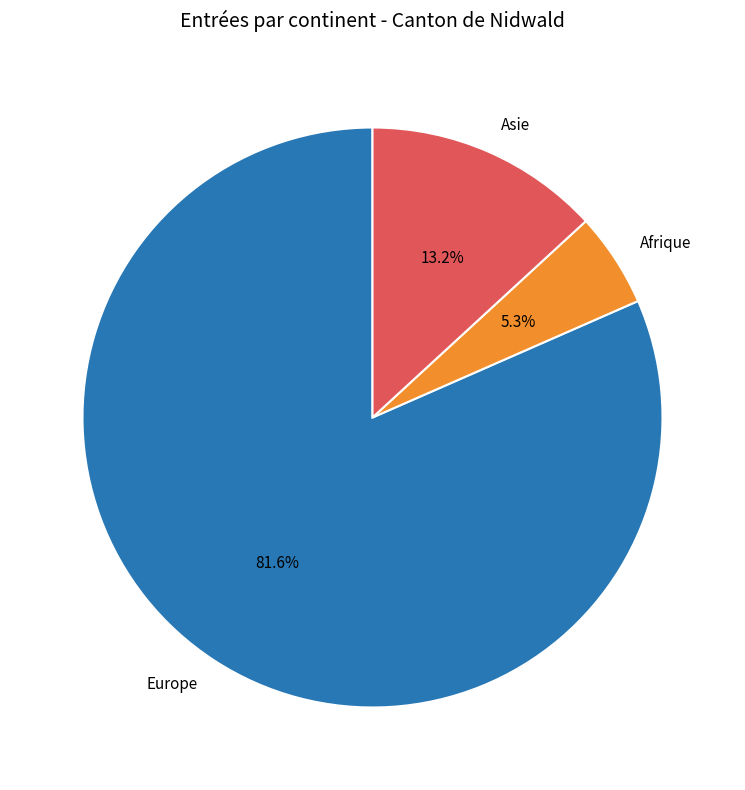

What is the smallest slice in the pie chart?

Afrique